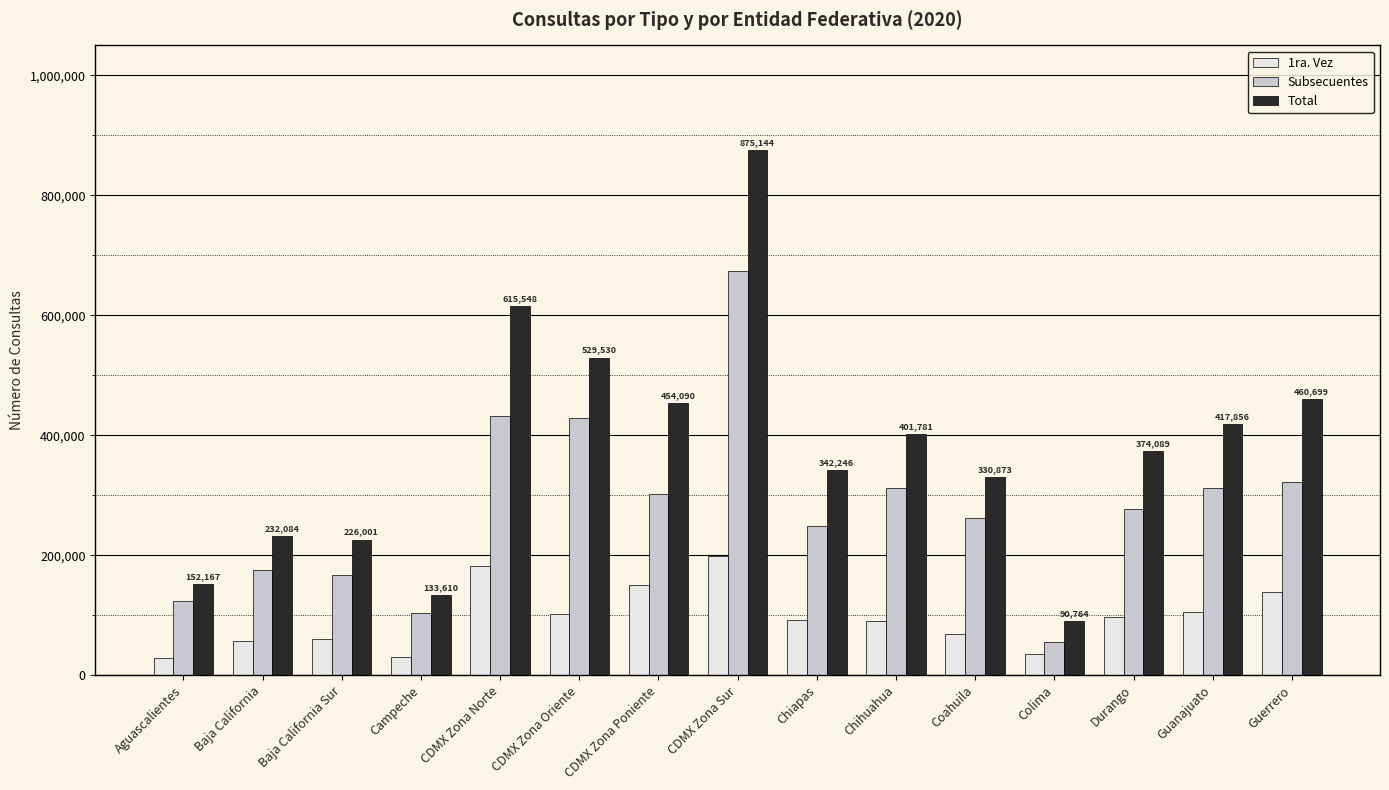

Are the bars grouped side by side (vs. stacked)?

Yes